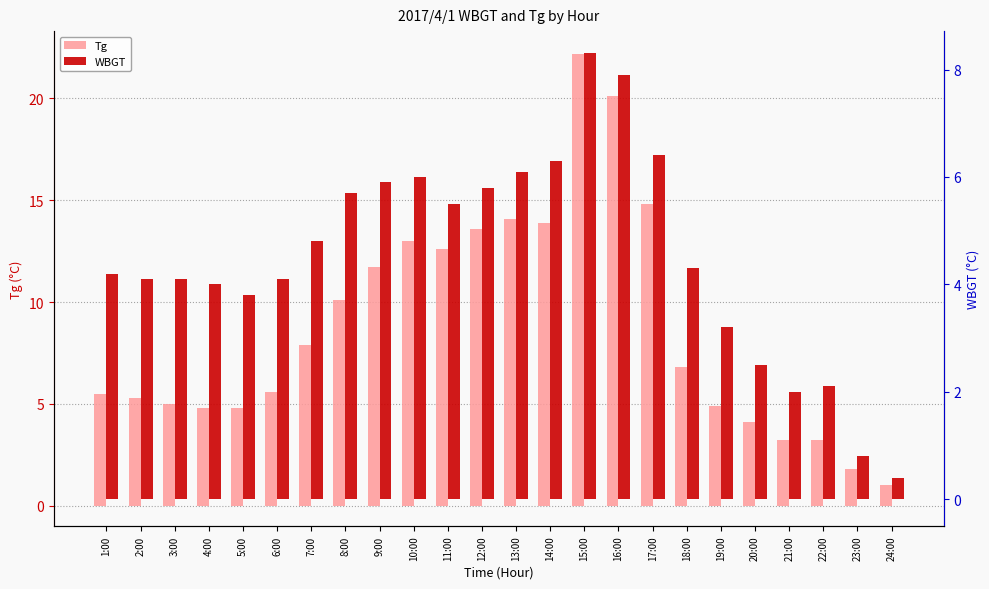

At which category is the sum across all series the highest?

15:00